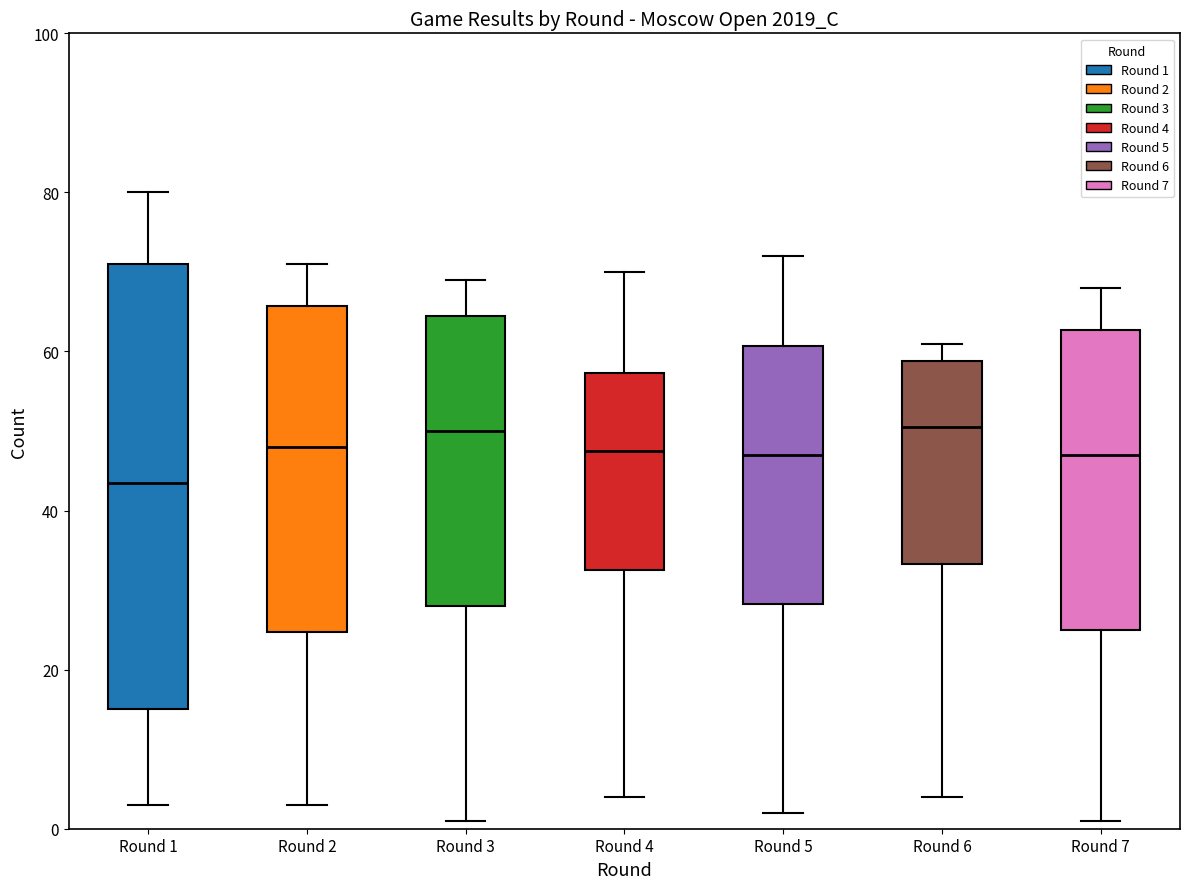

Where does the upper whisker of the box for Round 3 end on the y-axis? The values are not printed on the chart, so give them approximately, as read against the axis.

70